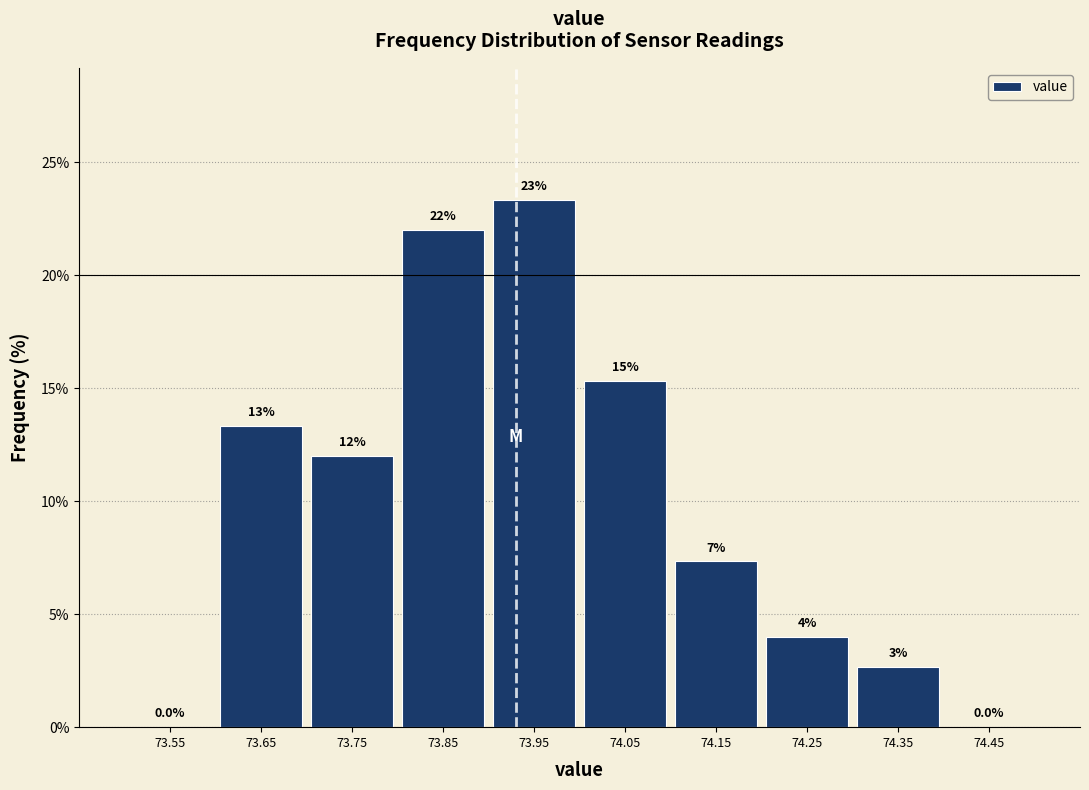

Over which range of the x-axis is the bar tallest?

73.9 to 74.0